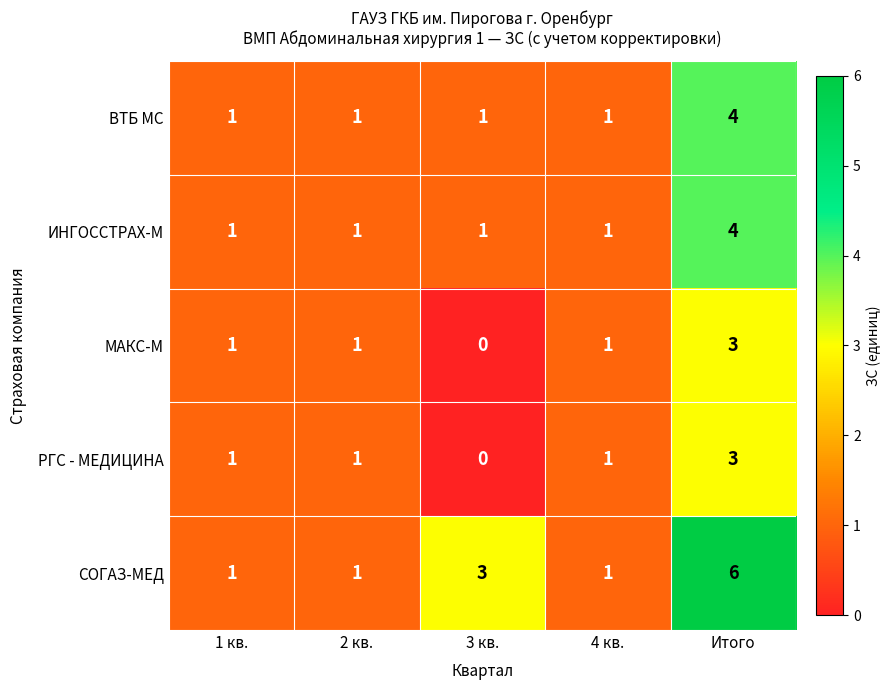

Between 4 кв. and Итого, which series saw the biggest shift?

СОГАЗ-МЕД